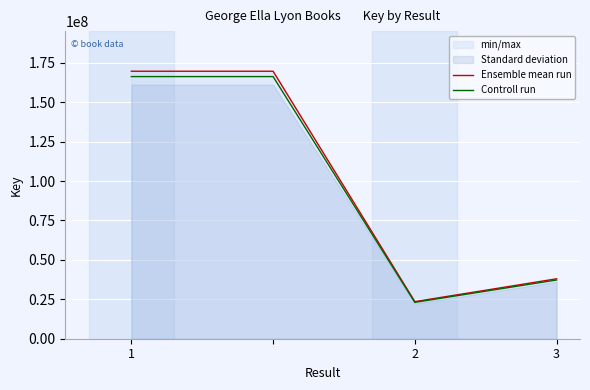

What is the smallest value displayed?

23068696.3